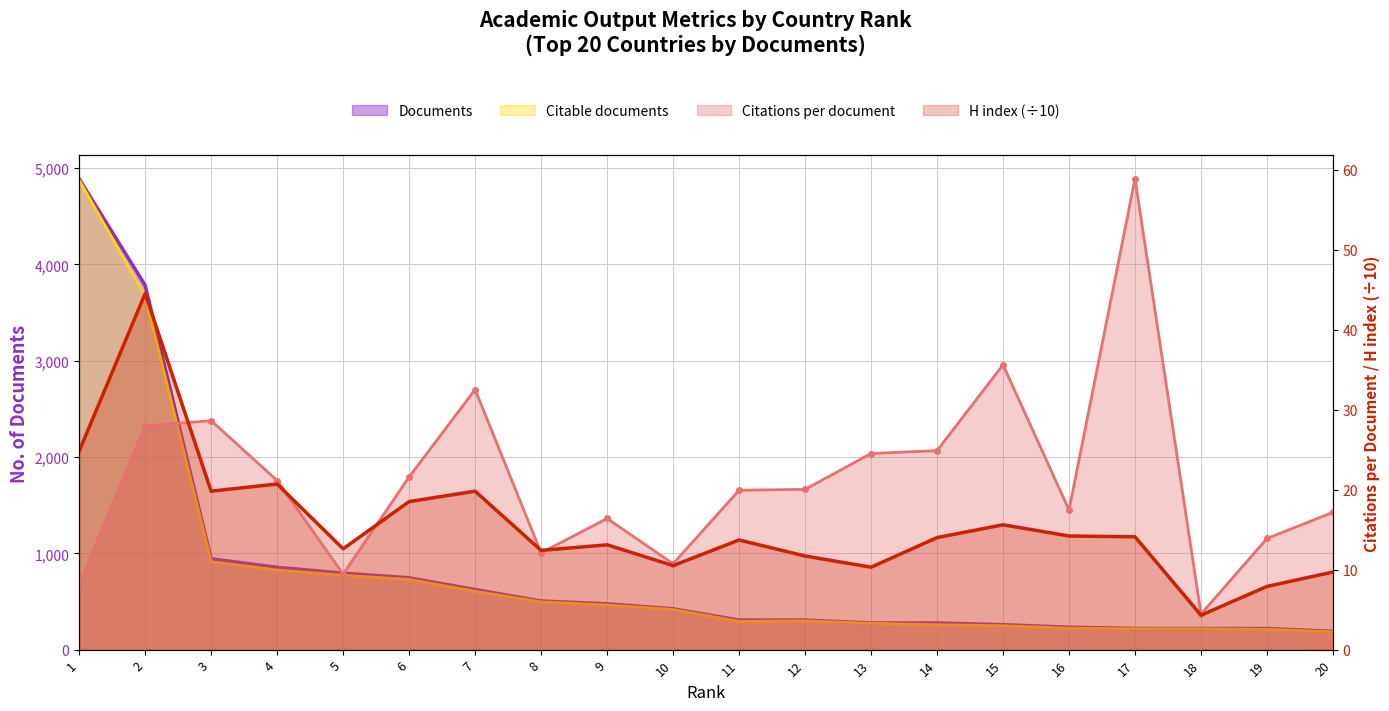

Is it true that Documents equals 190.0 at 20?

True